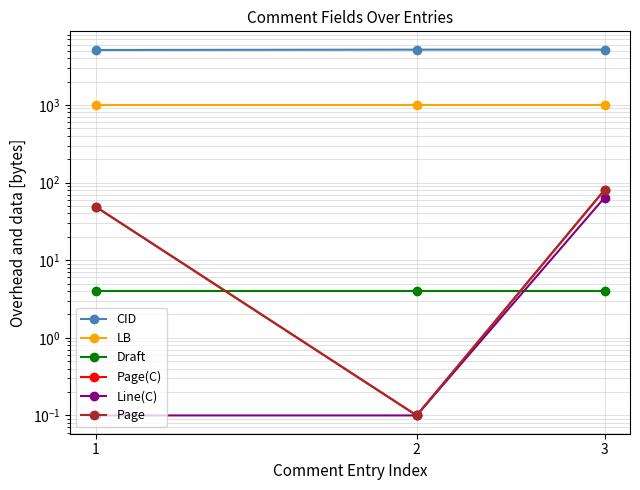

Which series has the largest range (max minus min)?

Page